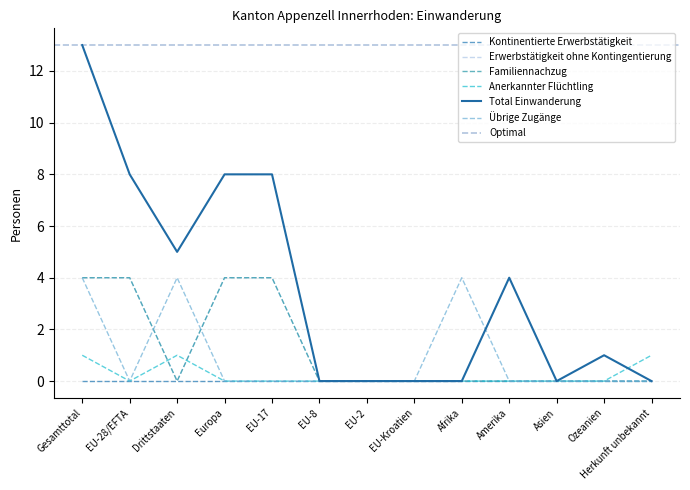

Is it true that Familiennachzug equals 4 at Europa?

True